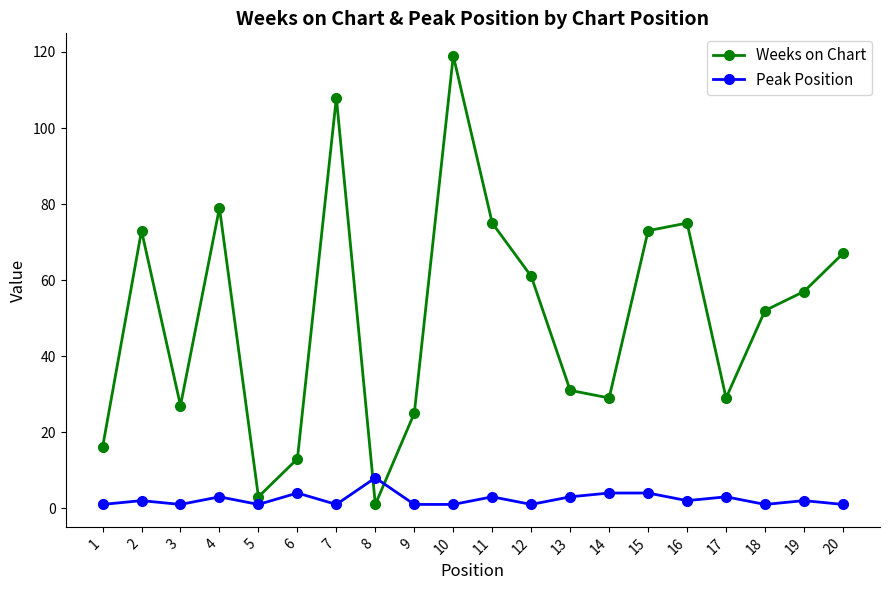

What is the maximum value shown in the chart?

119